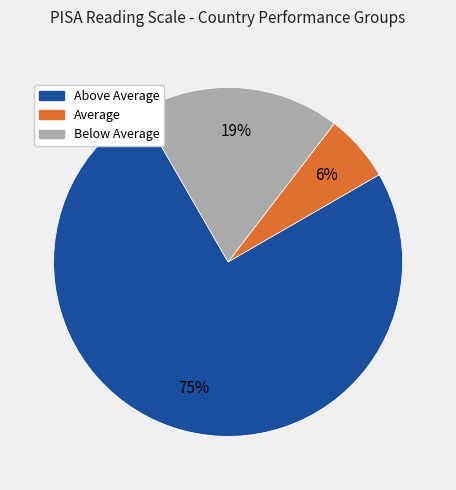

To the nearest percent, what is the difference between the largest and smallest slice percentages?

69%